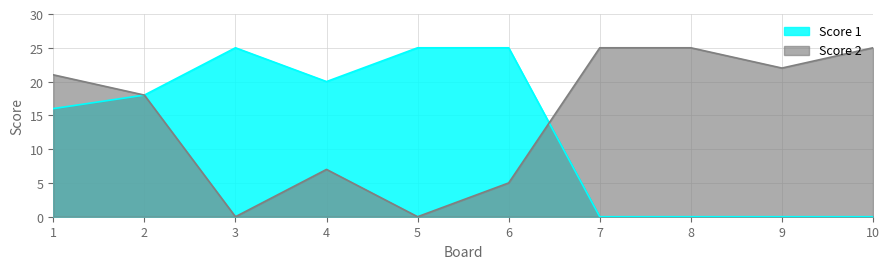

How many data points in Score 2 are above 21?

4